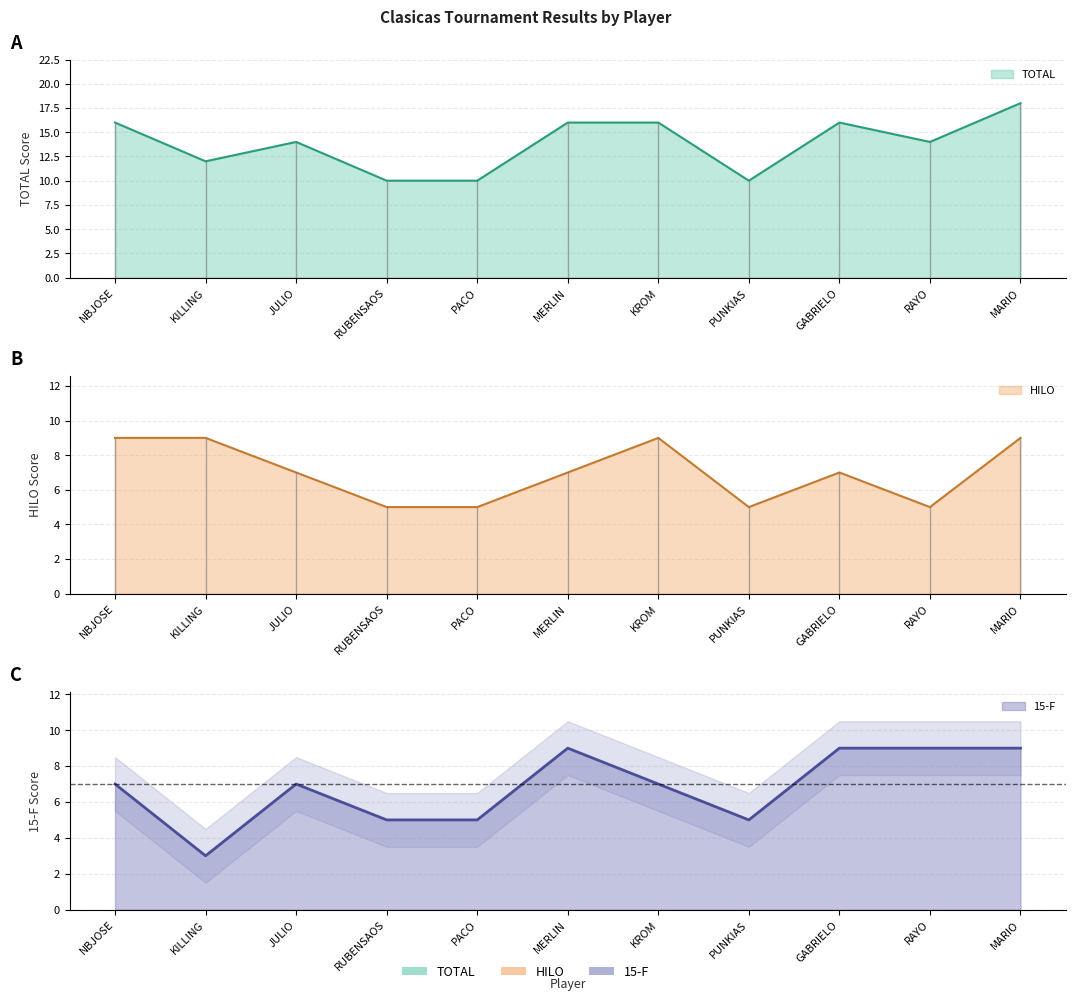

Count the number of categories in the chart.

11